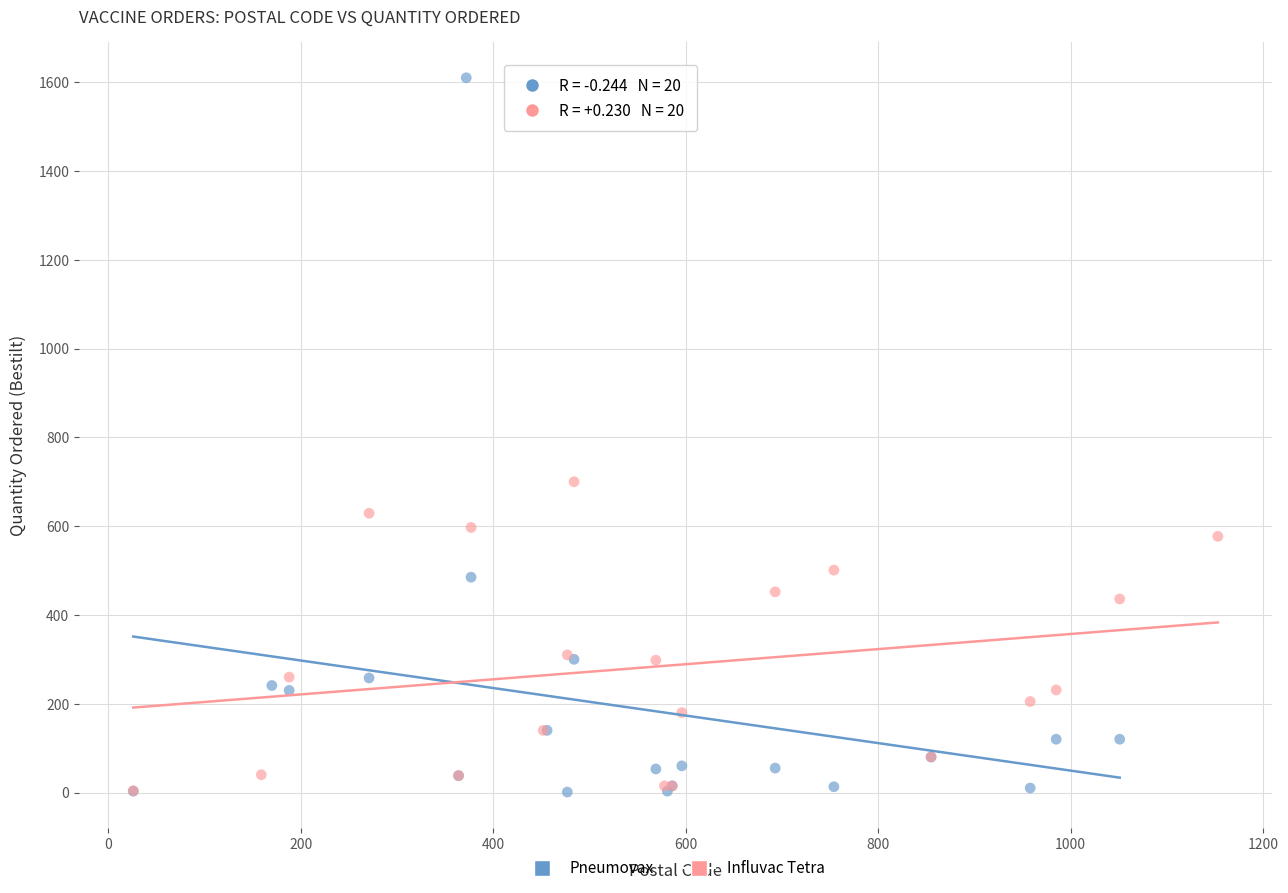

Which series contains the highest Y value?

Pneumovax